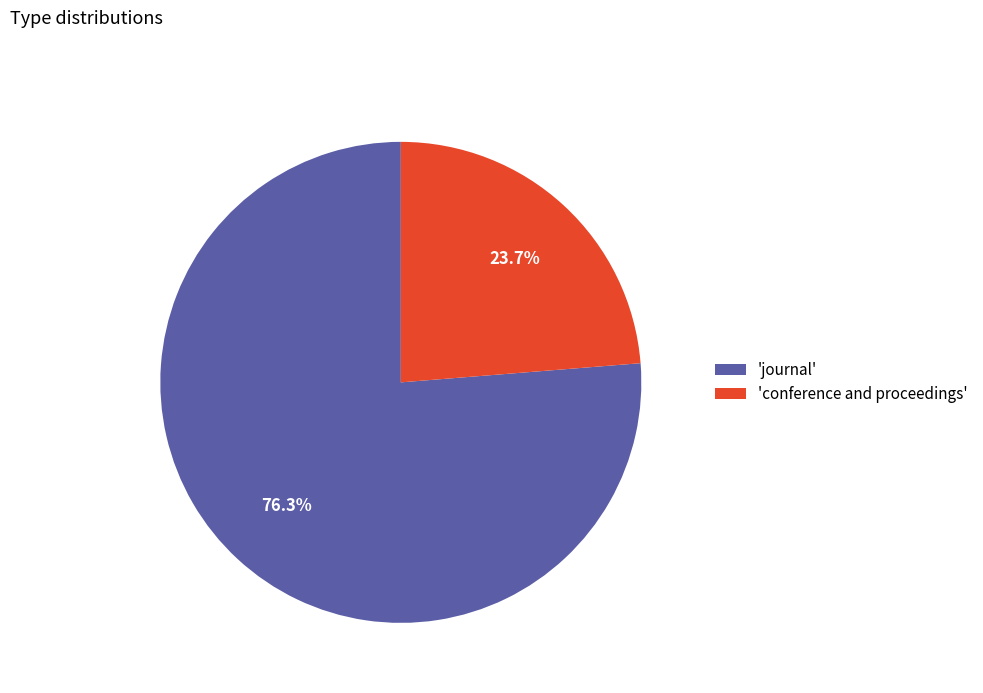

How much of the chart is everything except 'conference and proceedings'?

76.3%